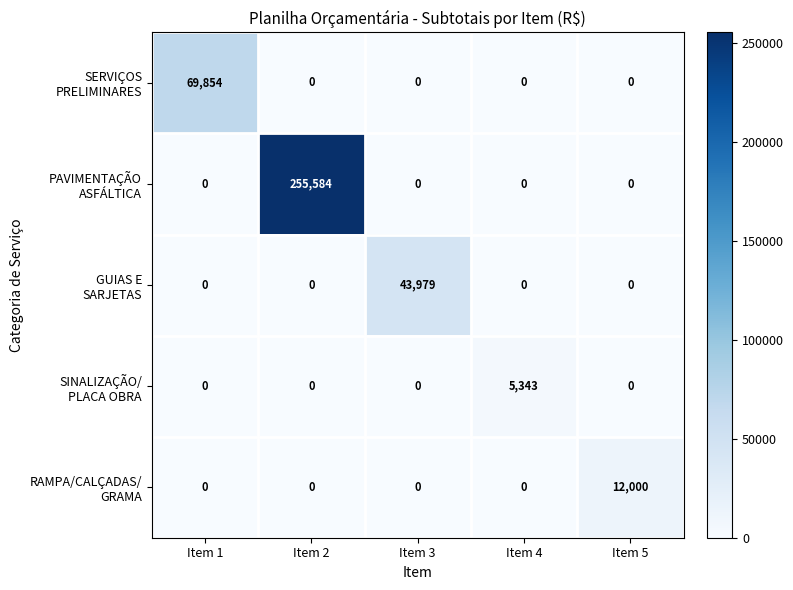

What is the maximum value shown in the chart?

255584